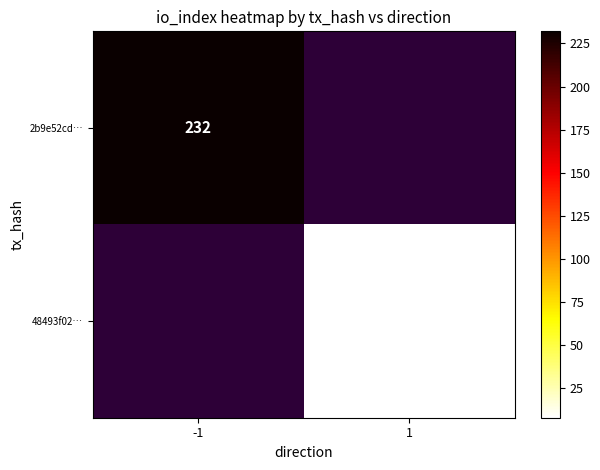

Which has a higher value, 1 or -1?

-1